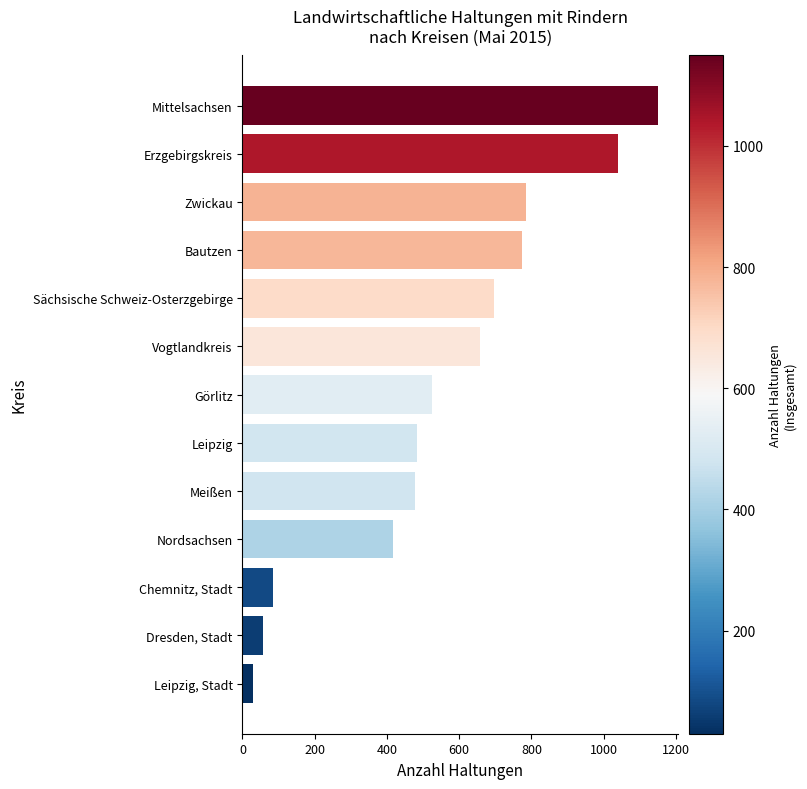

How many data points are less than 526?

6